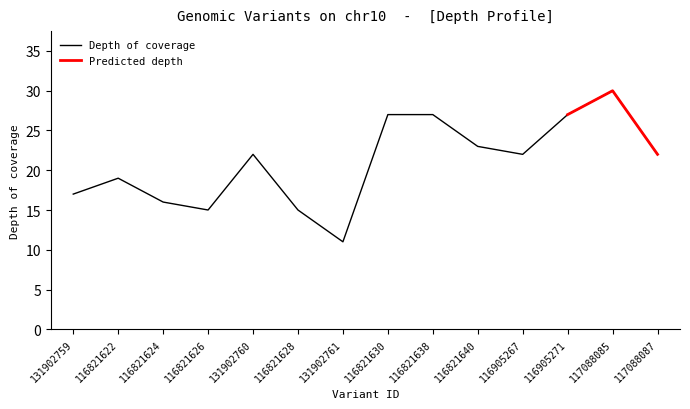

List the labels in order of value, smallest first.

131902761, 116821626, 116821628, 116821624, 131902759, 116821622, 131902760, 116905267, 117088087, 116821640, 116821630, 116821638, 116905271, 117088085